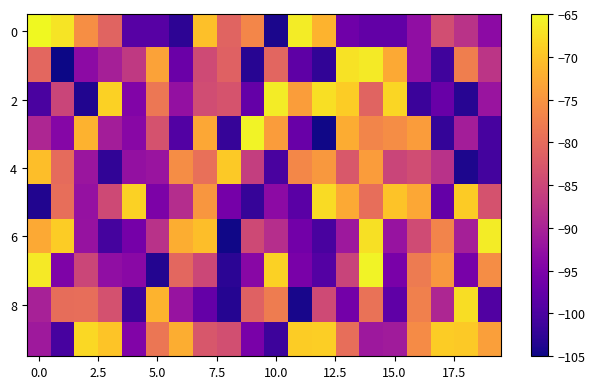

How many distinct data groups are displayed?

10